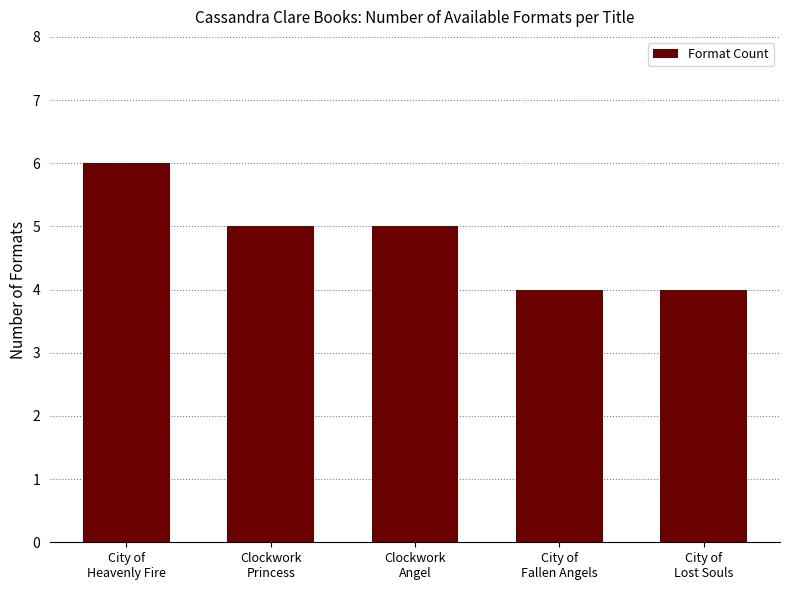

Reading left to right, transcribe all the data shown in this chart.

6	5	5	4	4